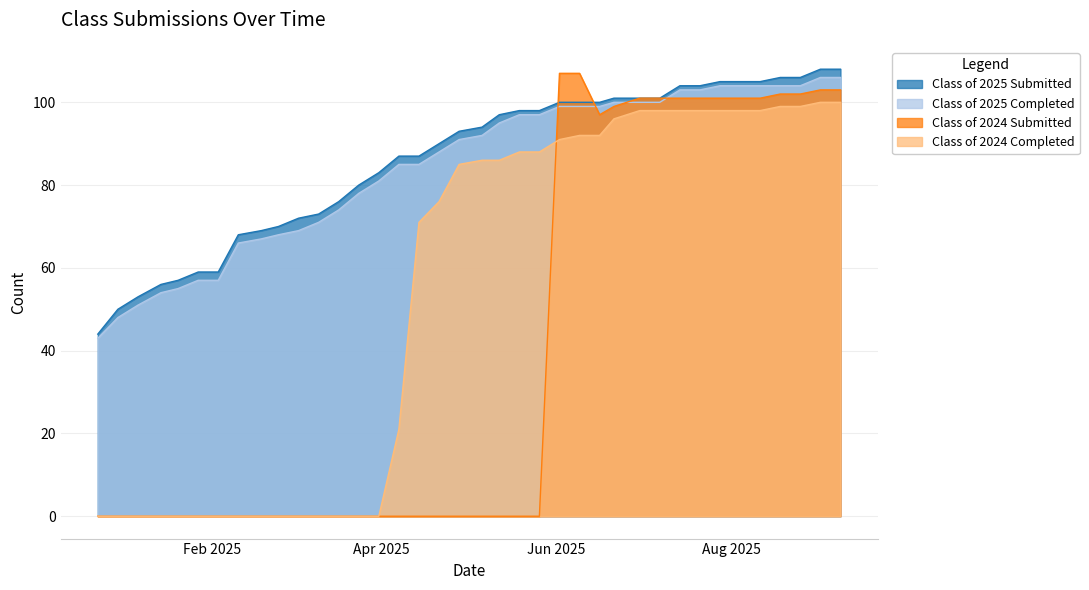

True or false: Class of 2025 Submitted and Class of 2024 Completed intersect in this chart.

False